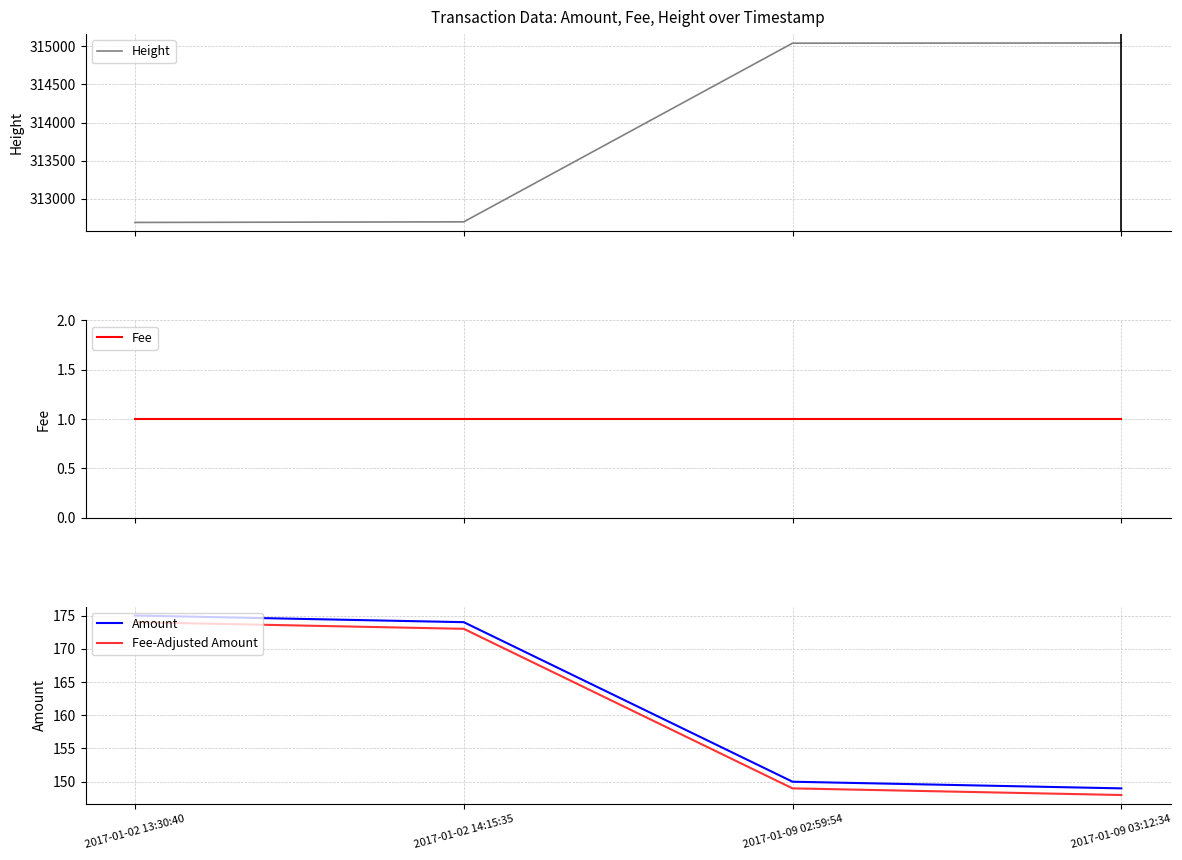

True or false: Amount and Fee-Adjusted Amount intersect in this chart.

False